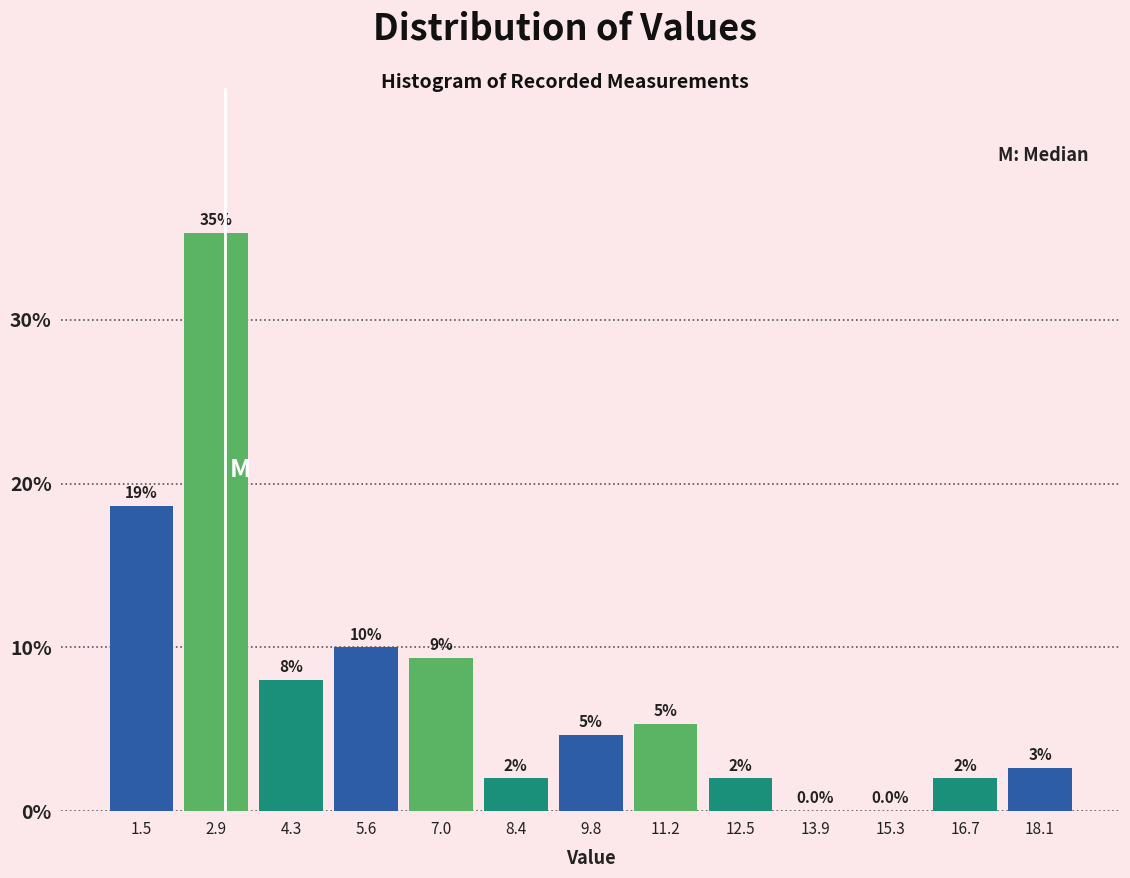

Which range on the x-axis has the tallest bar?

2.2 to 3.6